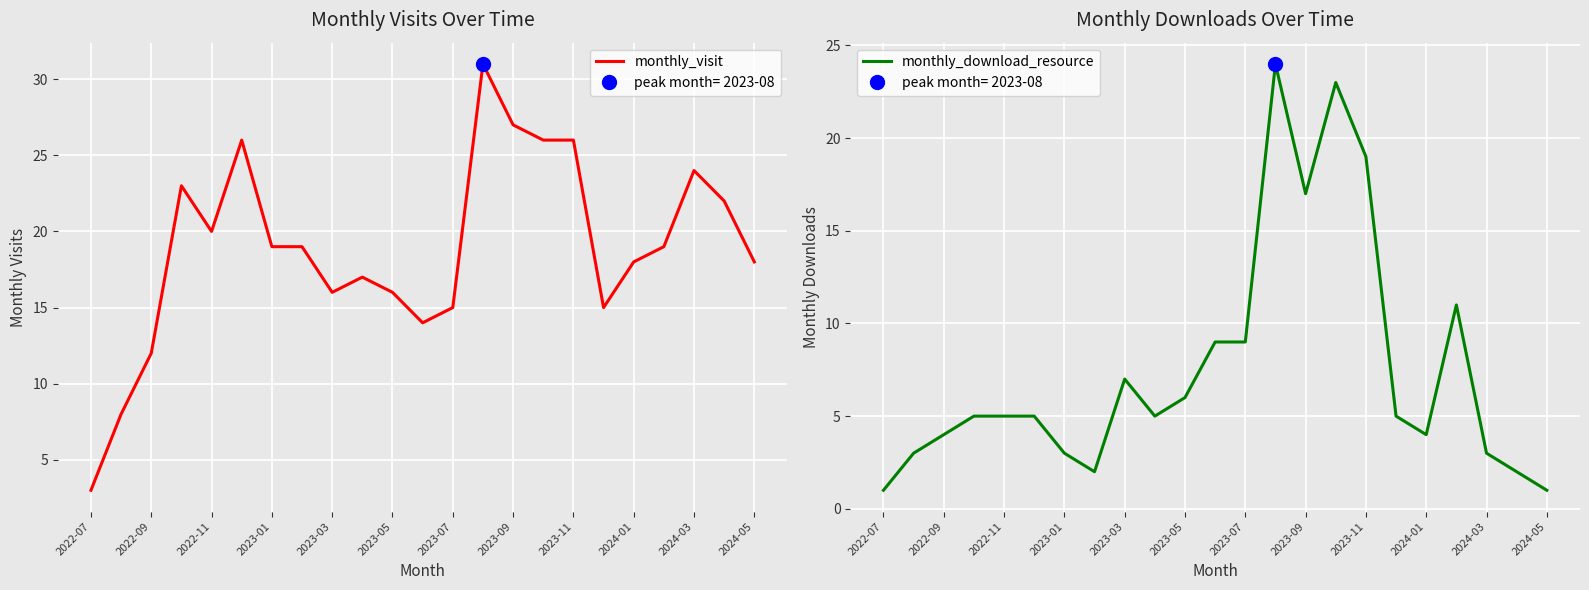

How many categories are shown in the chart?

23